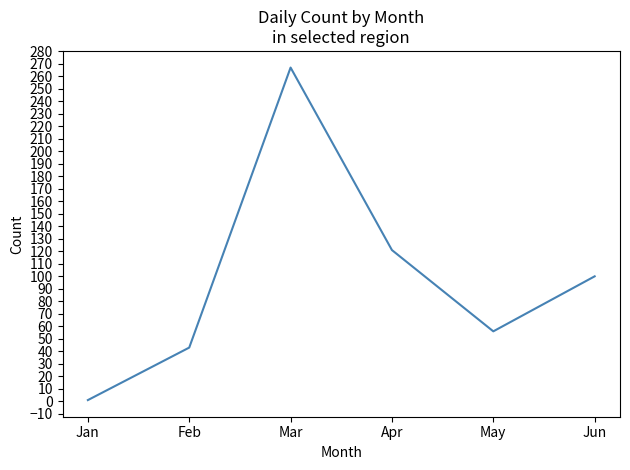

How many lines are shown in the chart?

1